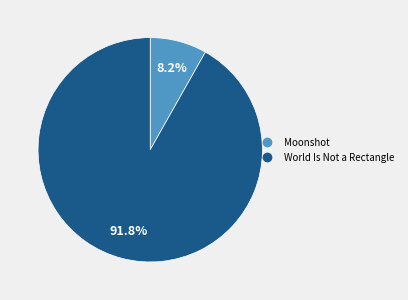

To the nearest percent, what percentage of the pie is Moonshot?

8%